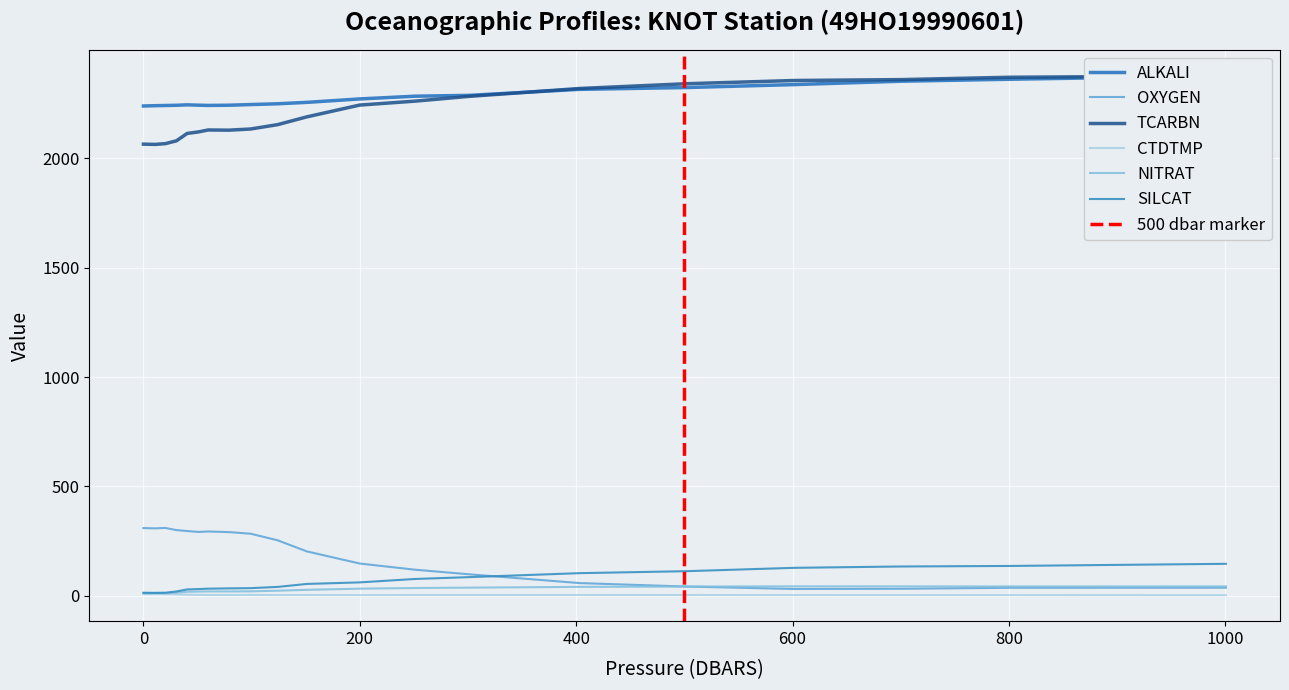

What value does the SILCAT series have at 501.6?

112.5